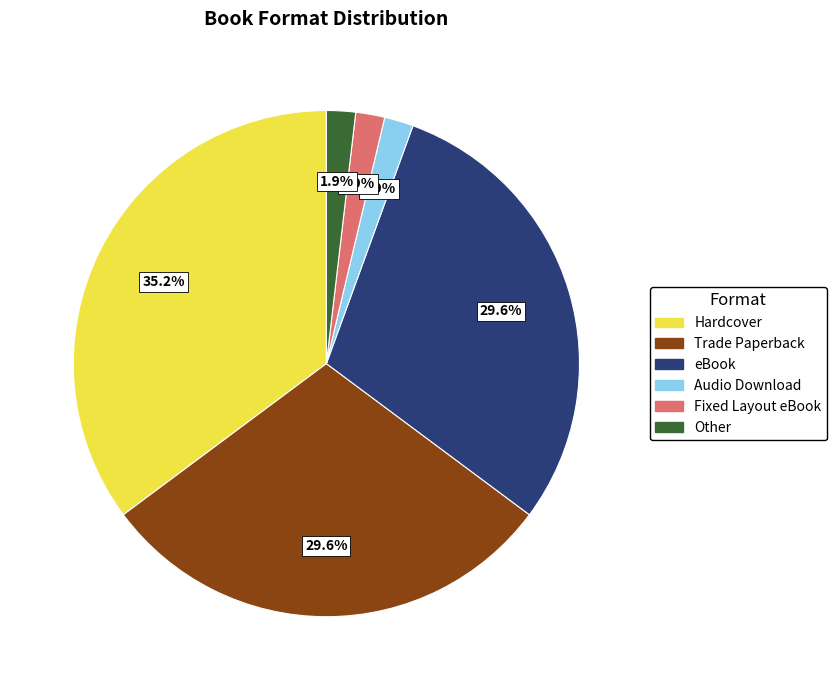

To the nearest percent, what portion does Other represent?

2%